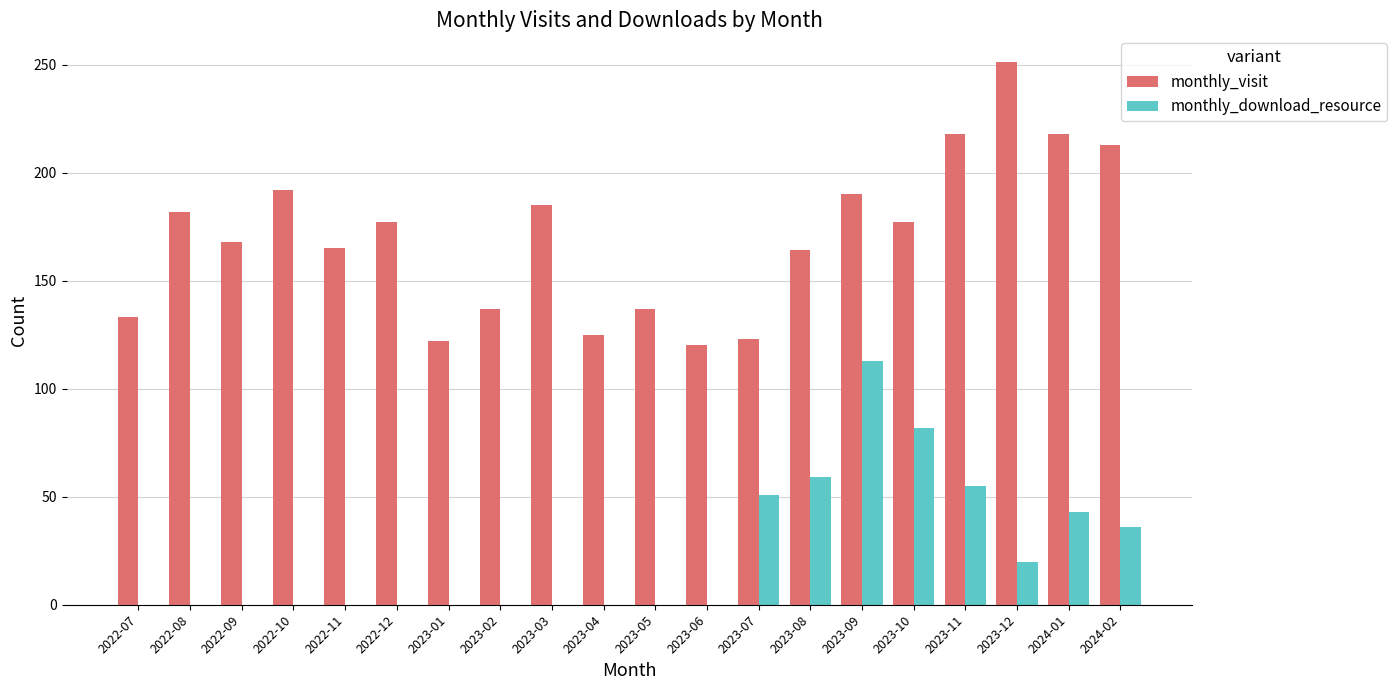

Between 2023-04 and 2023-11, which series saw the biggest shift?

monthly_visit